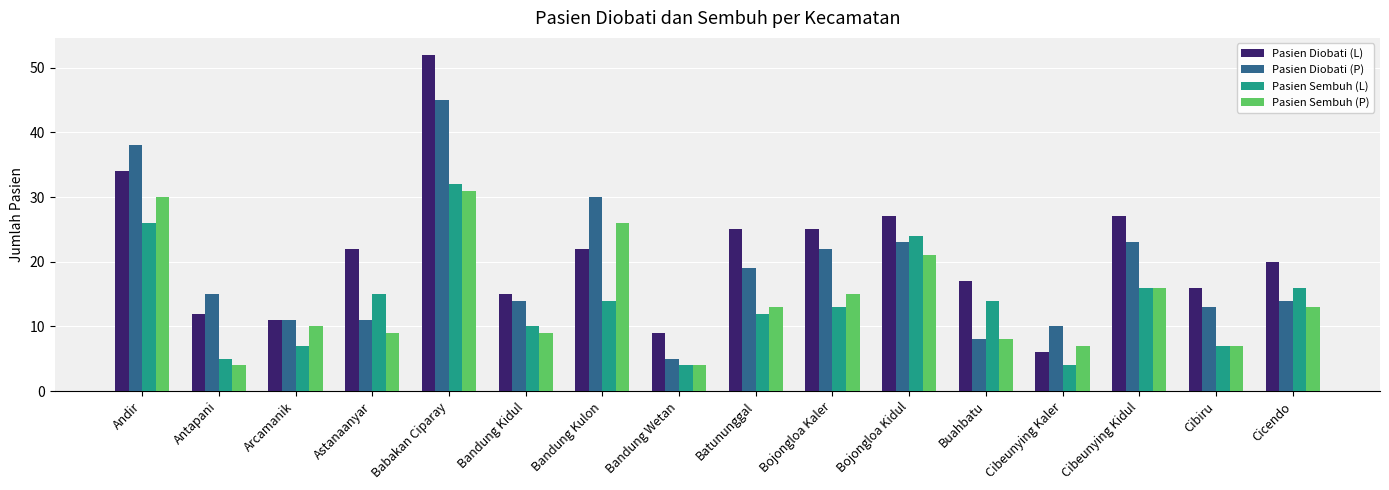

List the series in order of their peak value, highest first.

Pasien Diobati (L), Pasien Diobati (P), Pasien Sembuh (L), Pasien Sembuh (P)